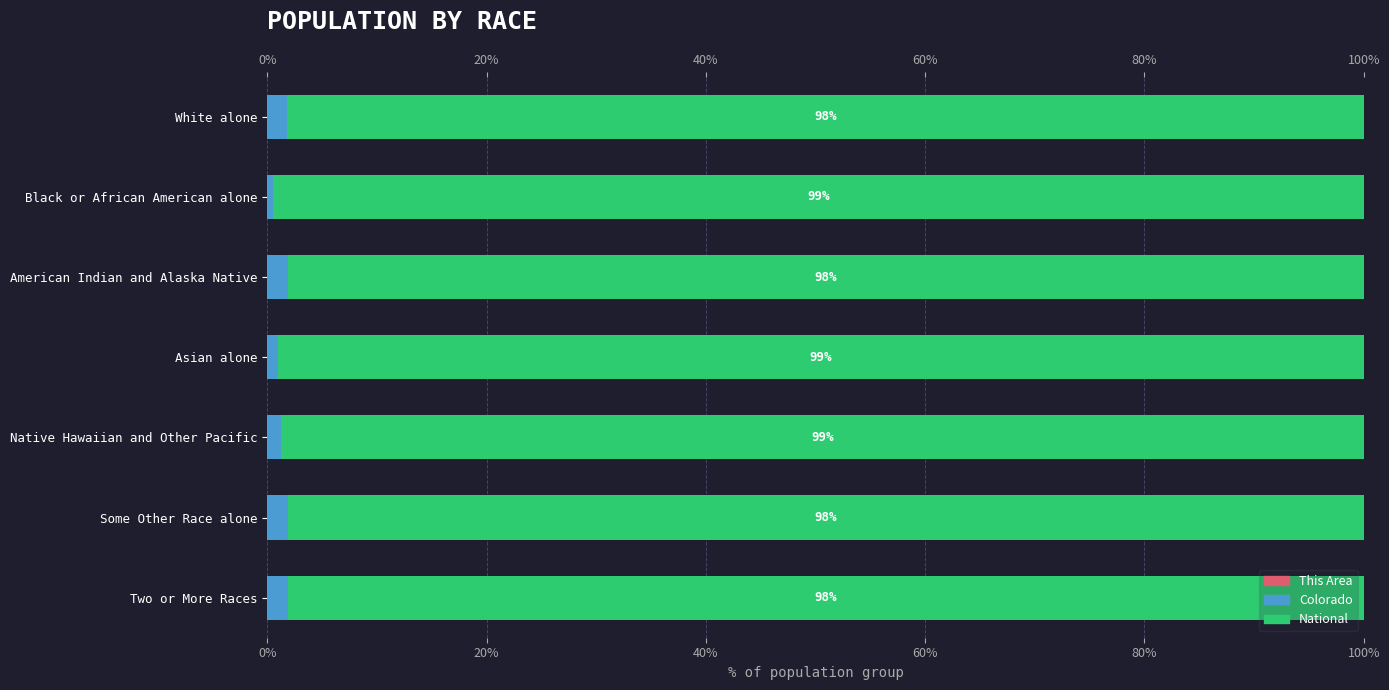

What are all the series names shown in the legend?

This Area, Colorado, National